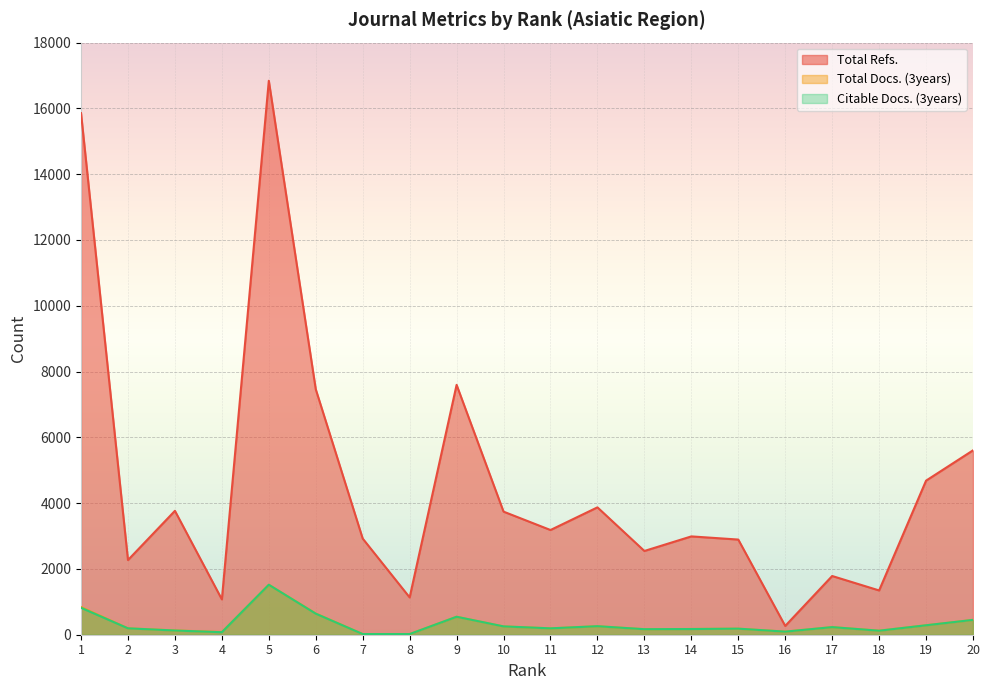

At which category does the chart reach its minimum across all series?

7